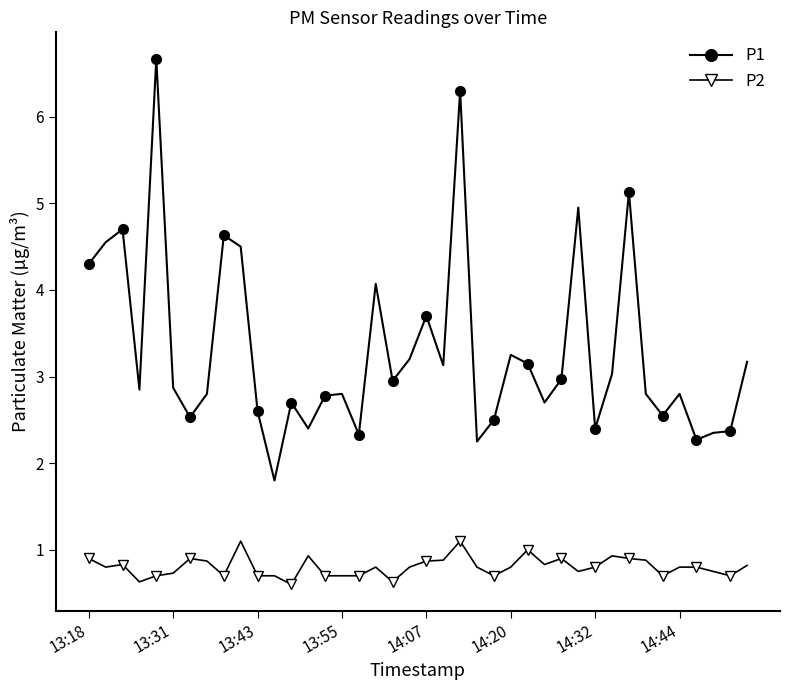

What is the minimum value for P1?

1.8